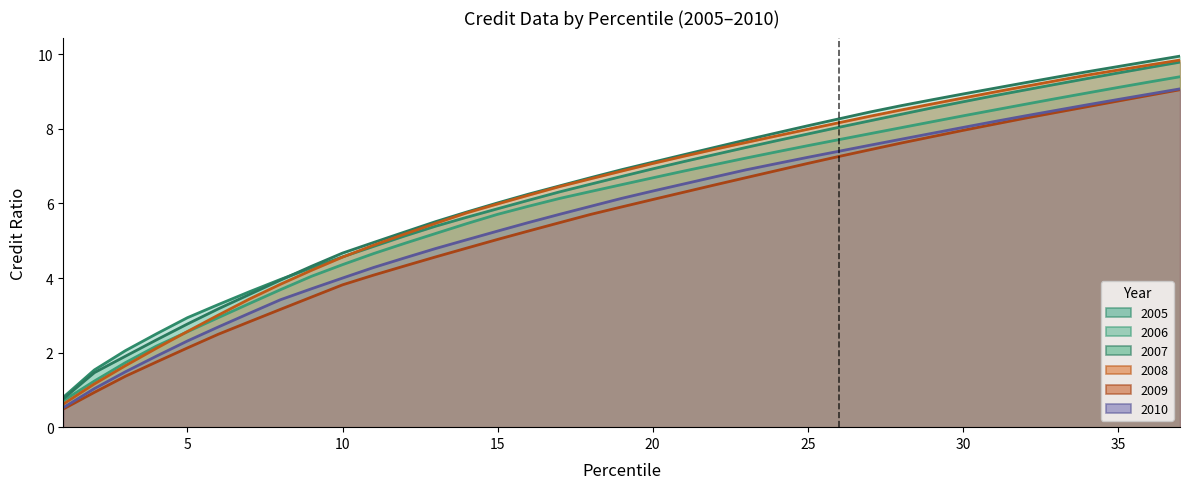

List the series in order of their peak value, lowest first.

2009, 2010, 2006, 2005, 2008, 2007